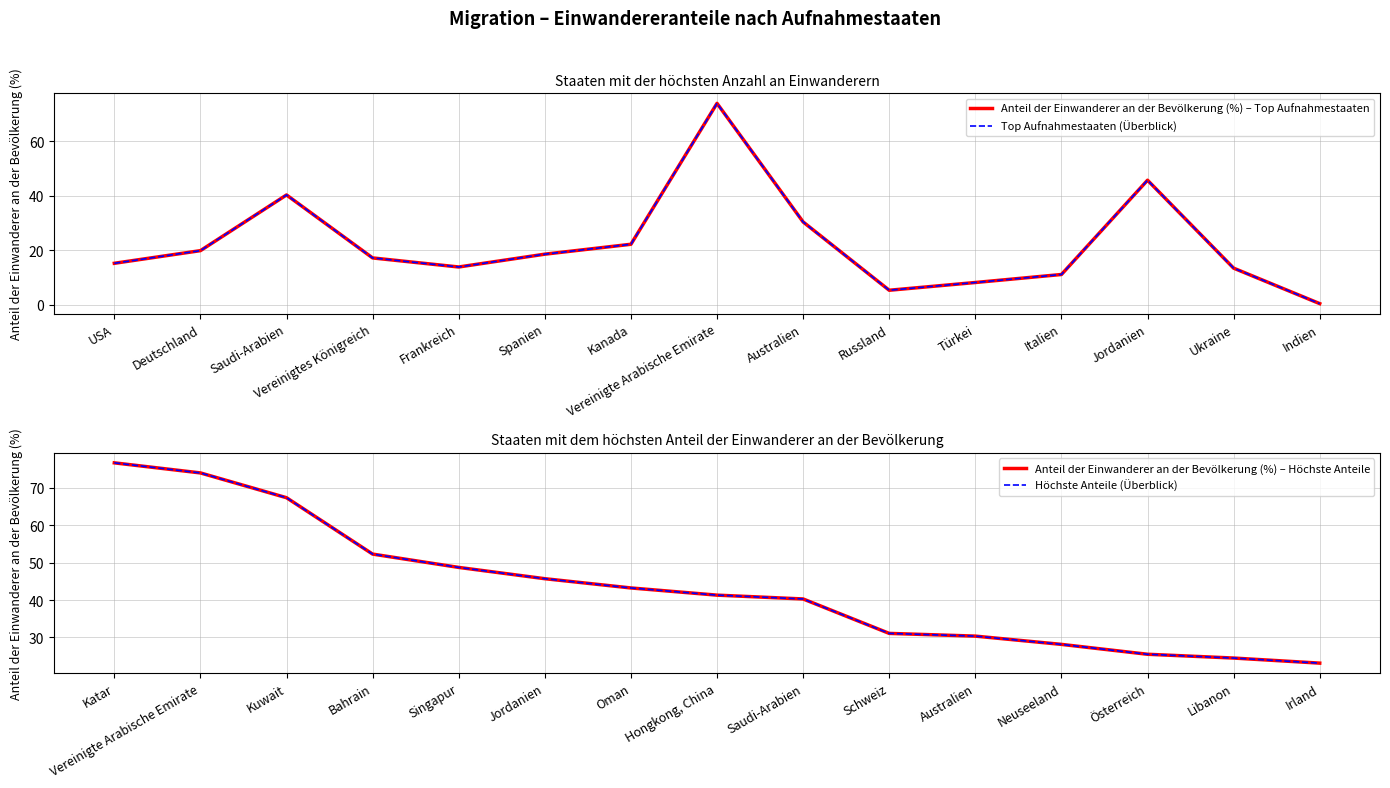

What is the label of the 12th point from the left?

Italien